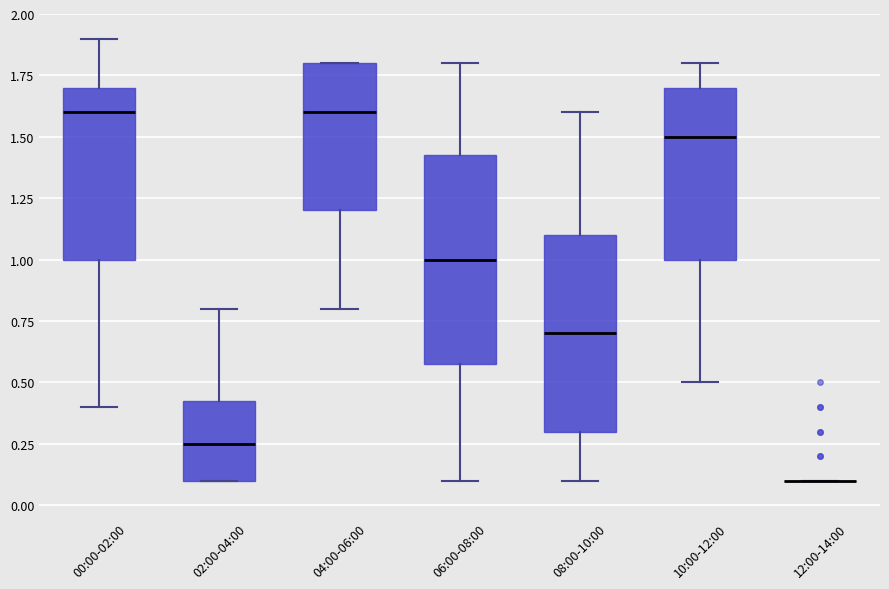

Where is the lower edge of the box for 02:00-04:00 on the y-axis? The values are not printed on the chart, so give them approximately, as read against the axis.

0.10